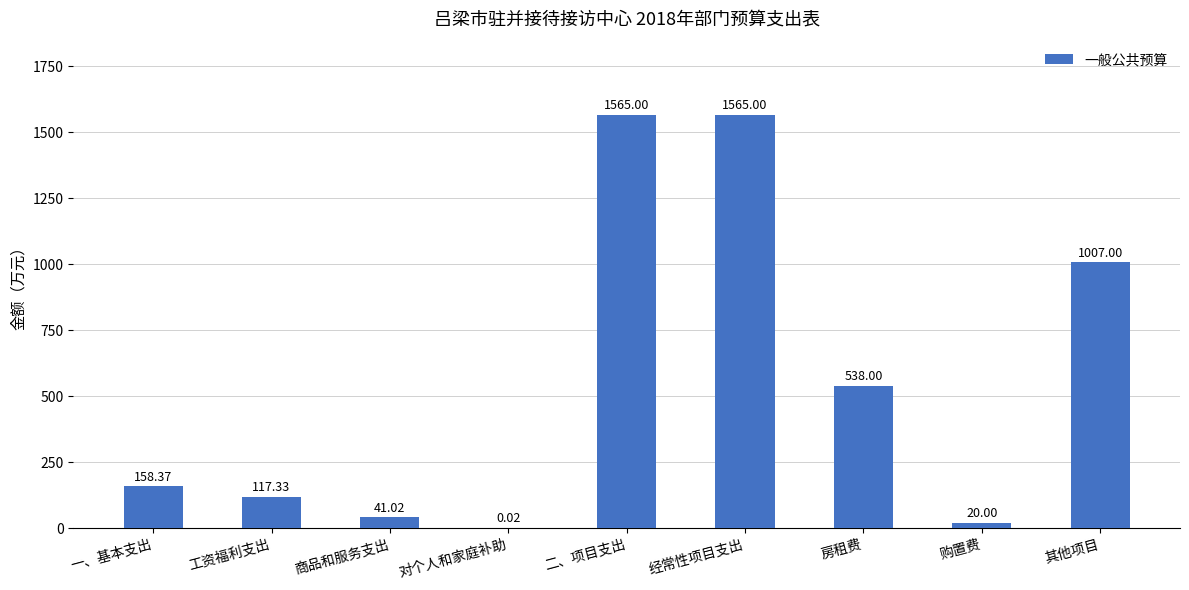

Which has a higher value, 经常性项目支出 or 商品和服务支出?

经常性项目支出